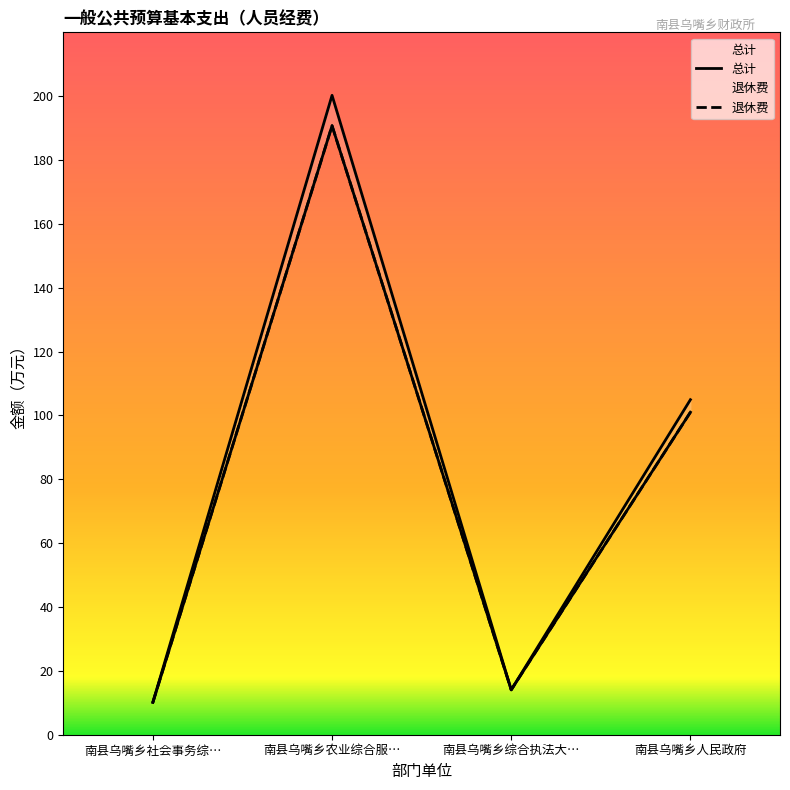

At which category does 退休费 reach its first local peak?

南县乌嘴乡农业综合服…